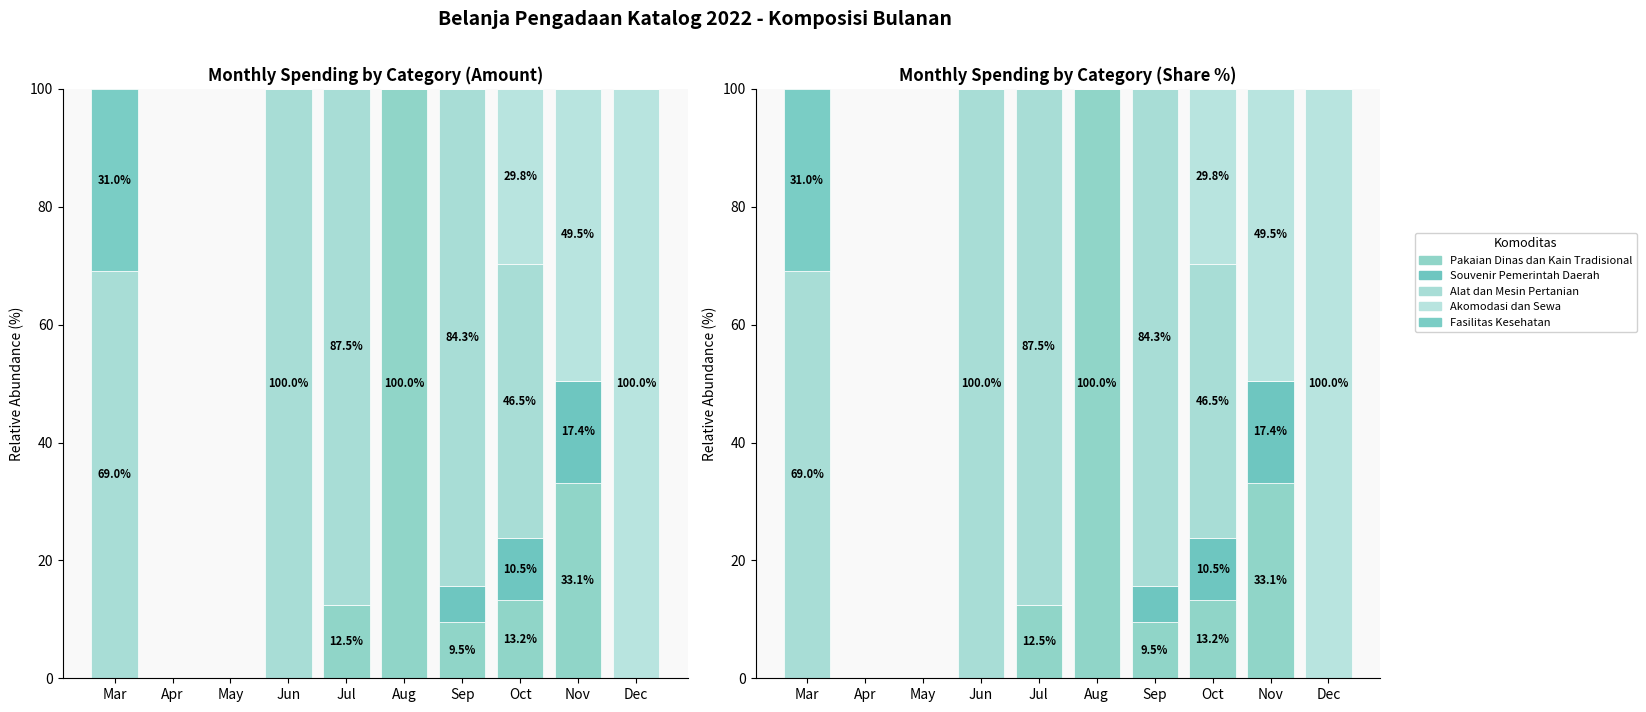

What are all the series names shown in the legend?

Pakaian Dinas dan Kain Tradisional, Souvenir Pemerintah Daerah, Alat dan Mesin Pertanian, Akomodasi dan Sewa, Fasilitas Kesehatan